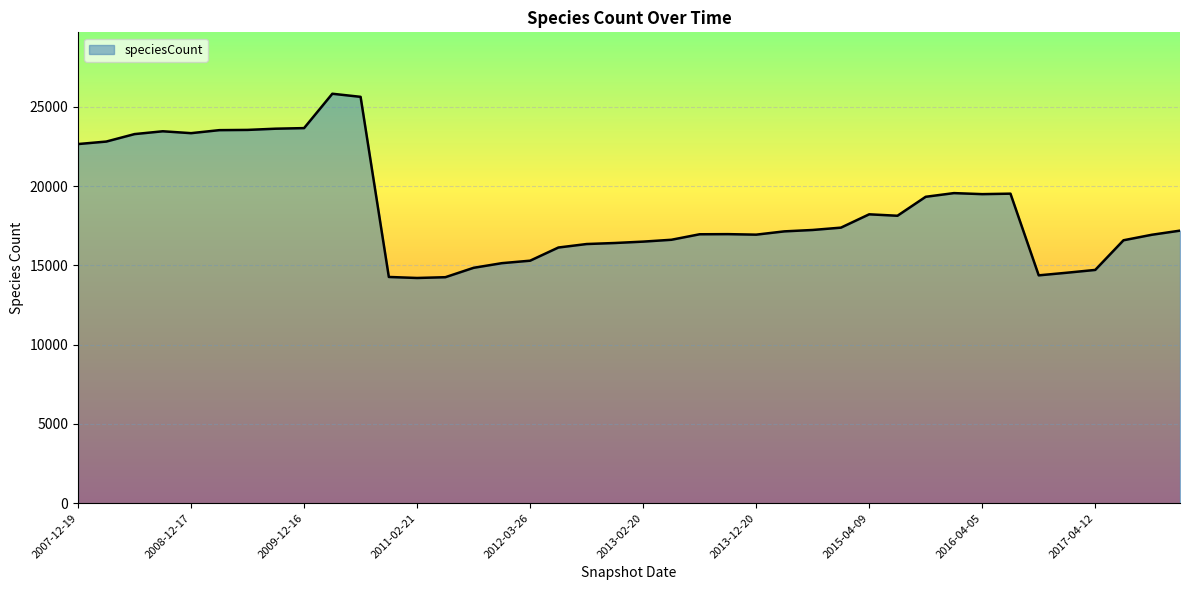

What is the minimum value shown in the chart?

14208